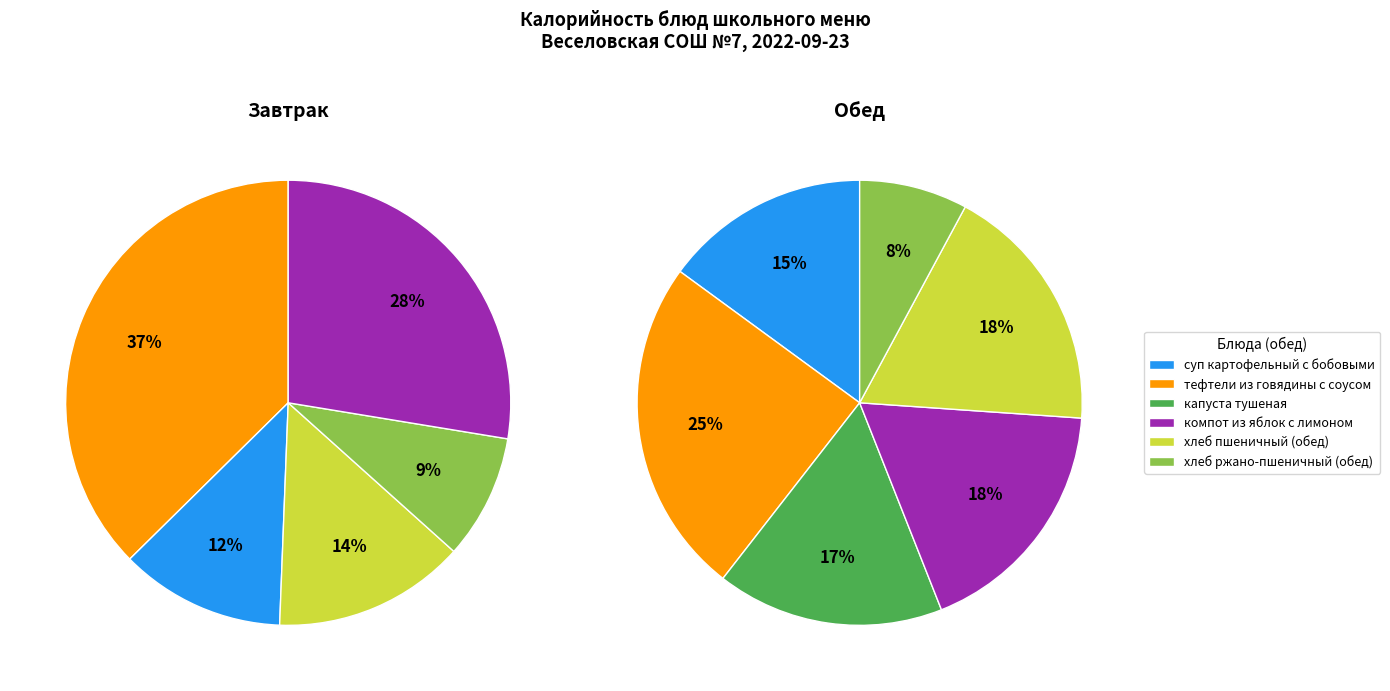

Count the number of slices in the pie.

11